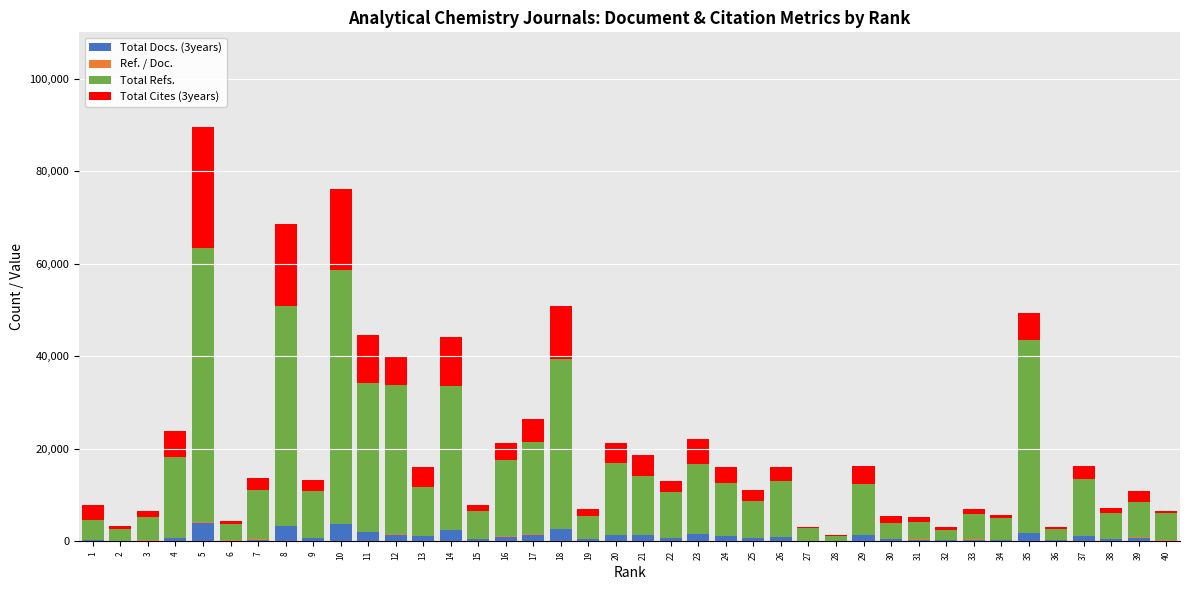

At which category is the sum across all series the highest?

5